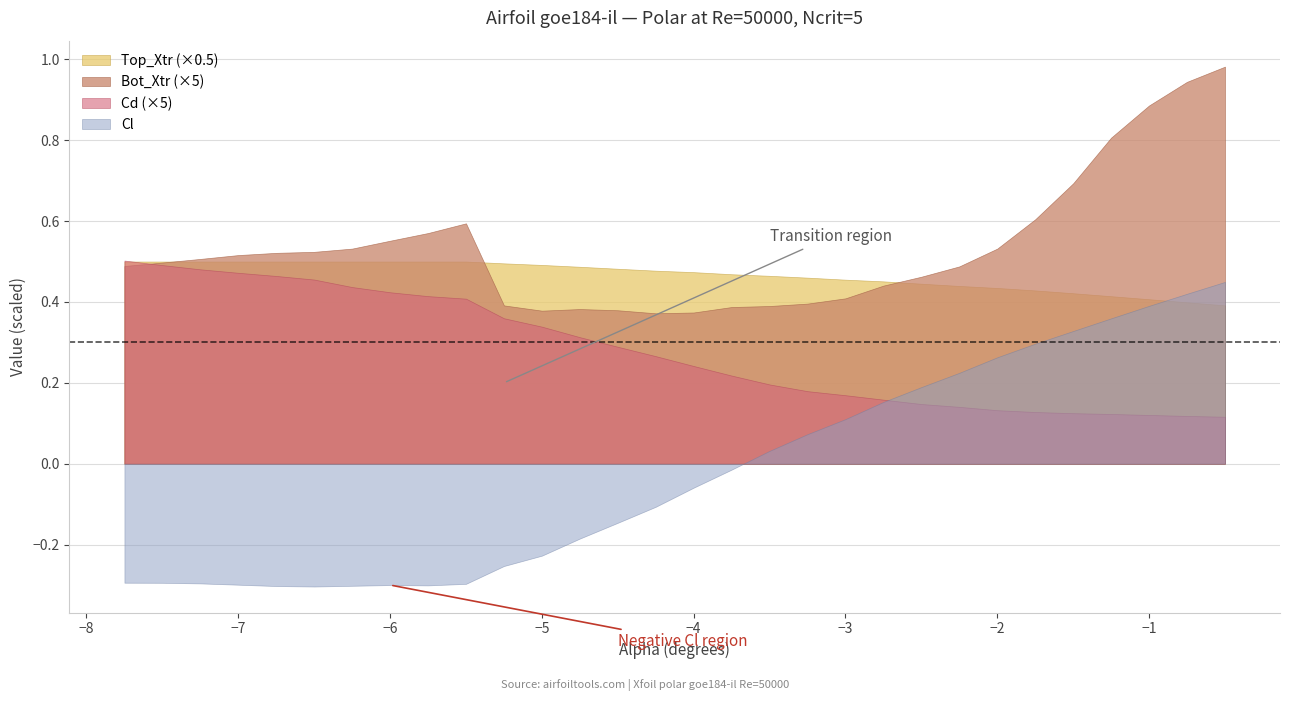

What position from the right is 14?

16